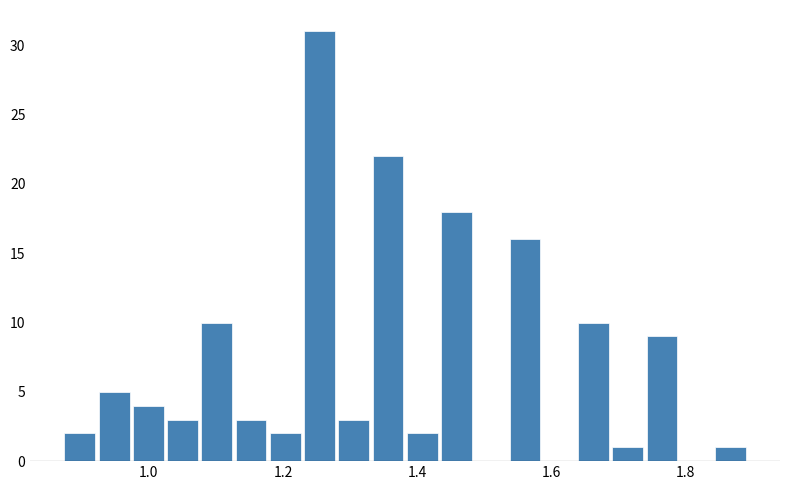

Around what value on the x-axis is the tallest bar? Give the approximate position of its centre, as read against the axis.

1.26